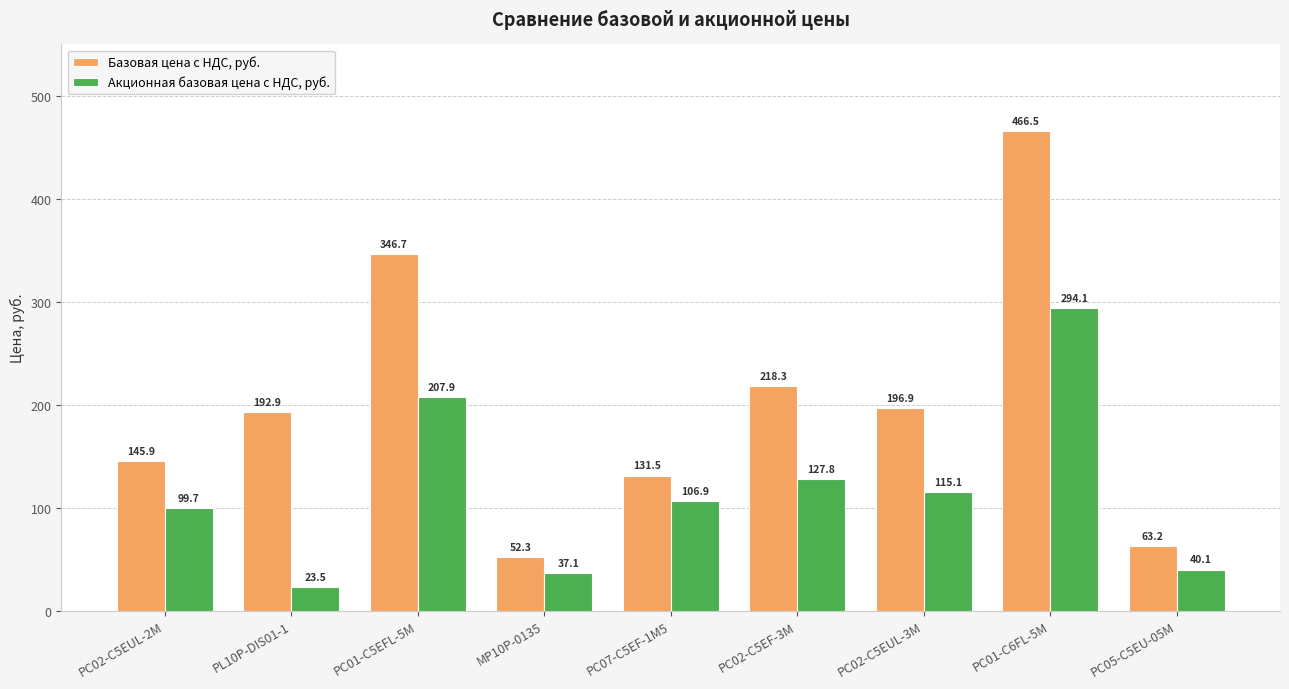

Which series has the largest total across all categories?

Базовая цена с НДС, руб.